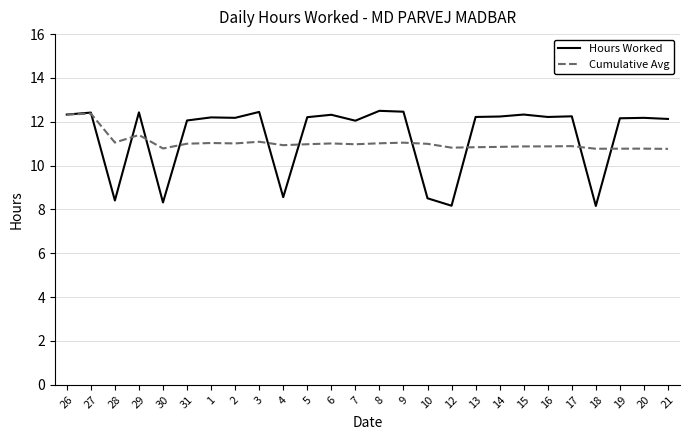

What is the average value of the Cumulative Avg series?

11.0